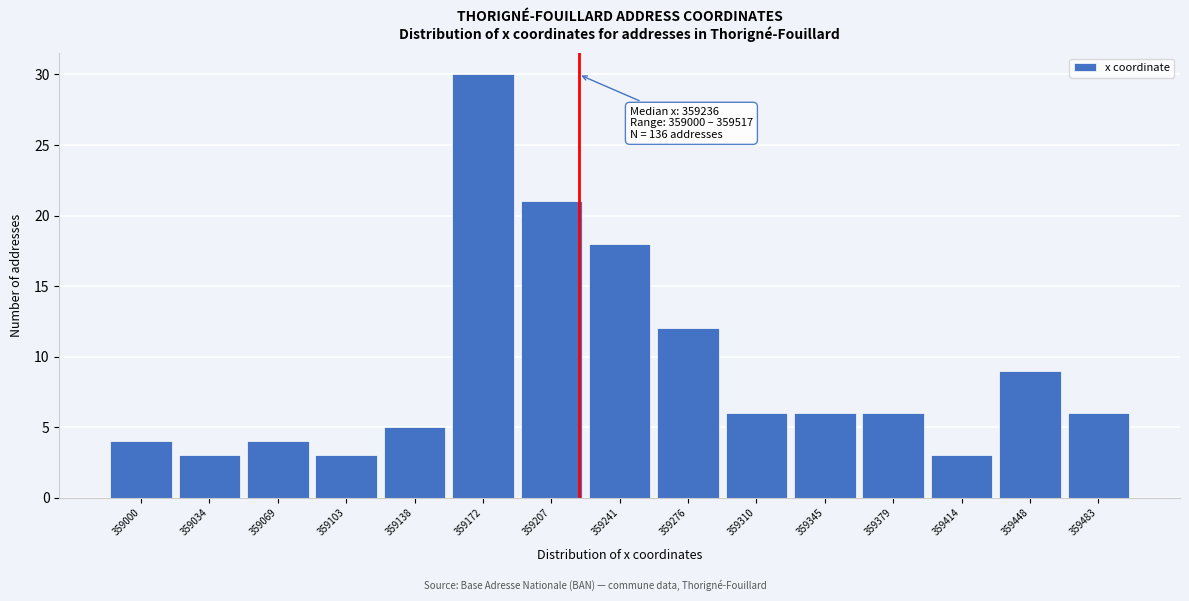

Reading left to right, list all the values displayed in this chart.

4	3	4	3	5	30	21	18	12	6	6	6	3	9	6